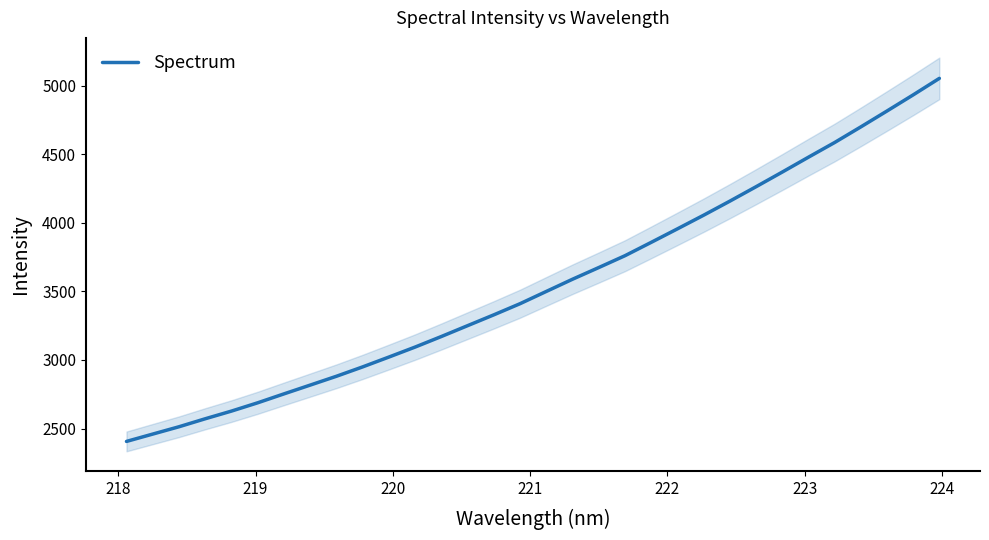

What is the minimum value for Spectrum?

2406.4